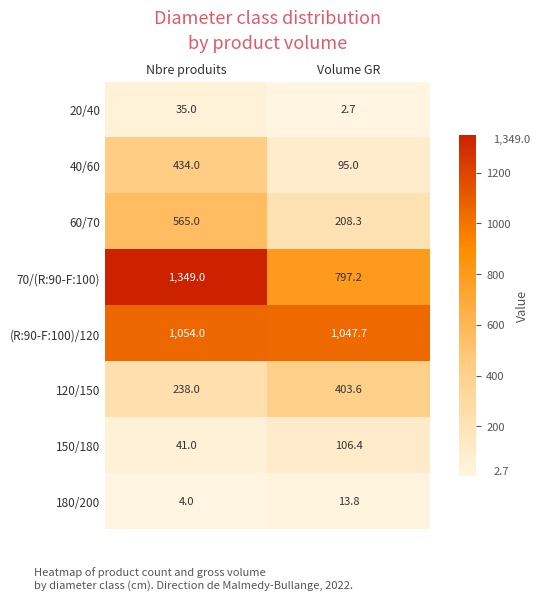

What is the average value of the 20/40 series?

18.9